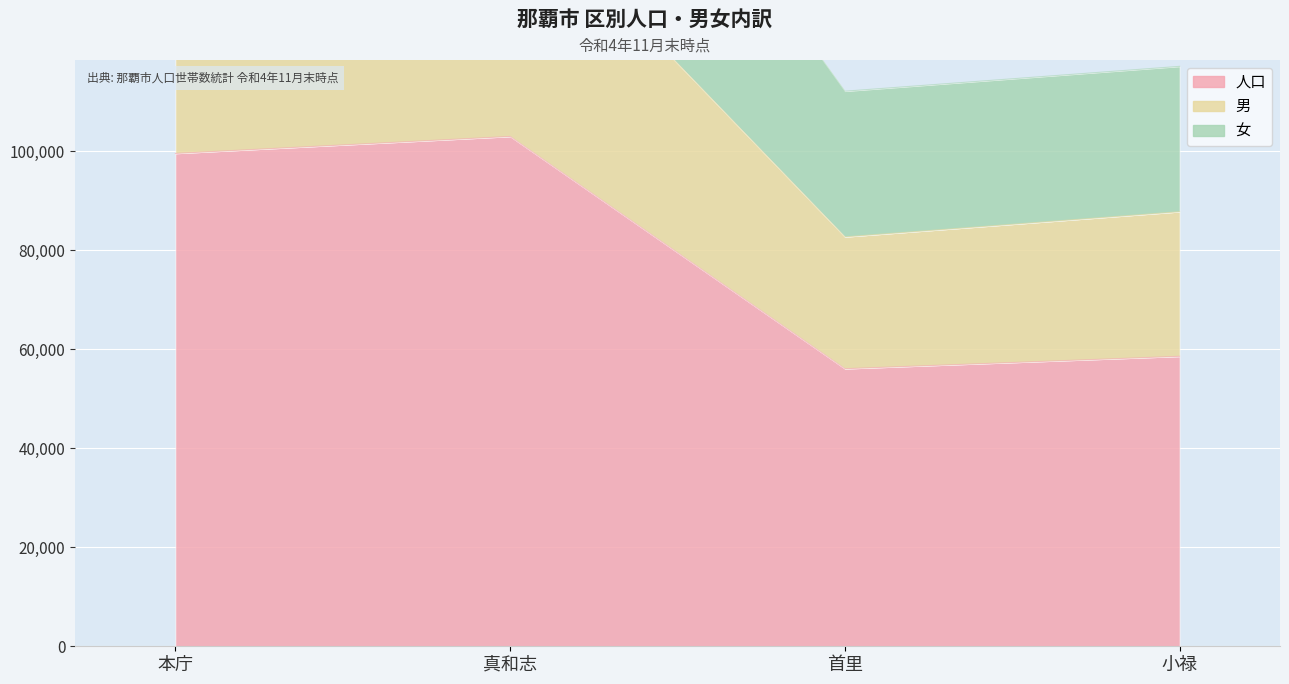

The 男 series shows 30692 at 本庁. True or false?

False